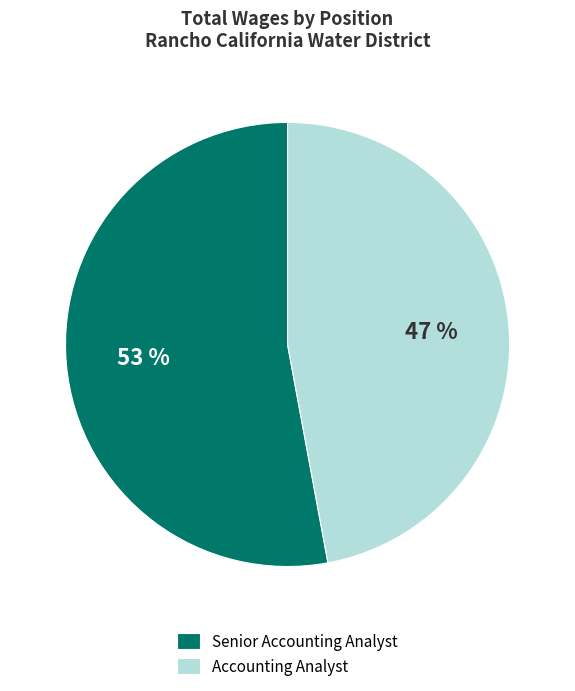

Count the number of slices in the pie.

2